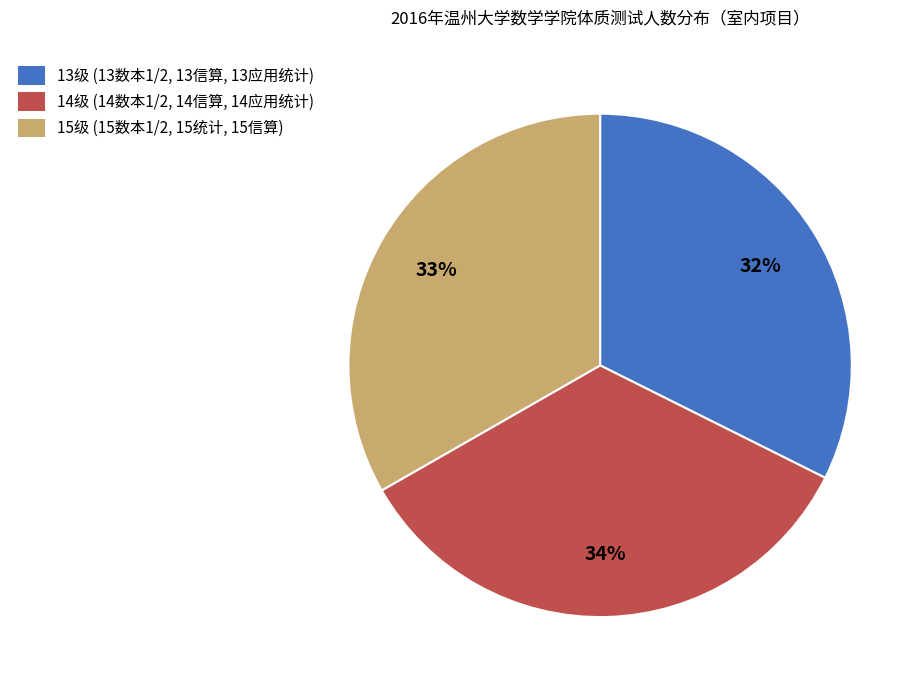

Count the number of slices in the pie.

3